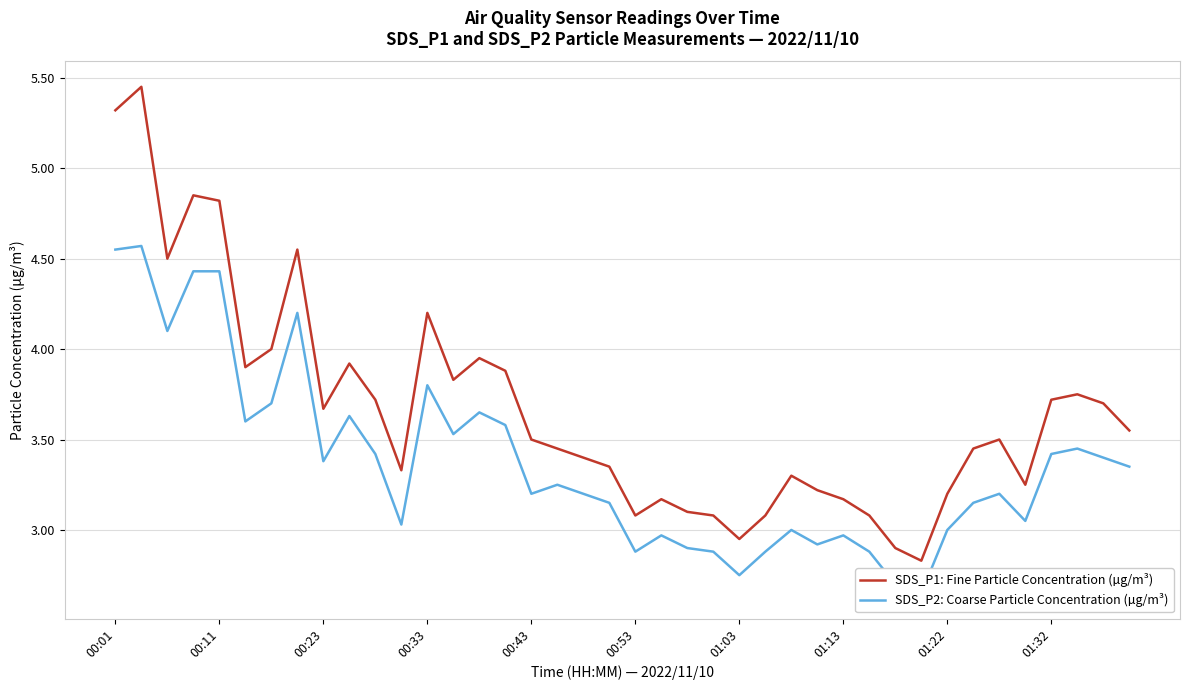

What is the difference between the maximum and minimum values in the SDS_P2: Coarse Particle Concentration (µg/m³) series?

1.9